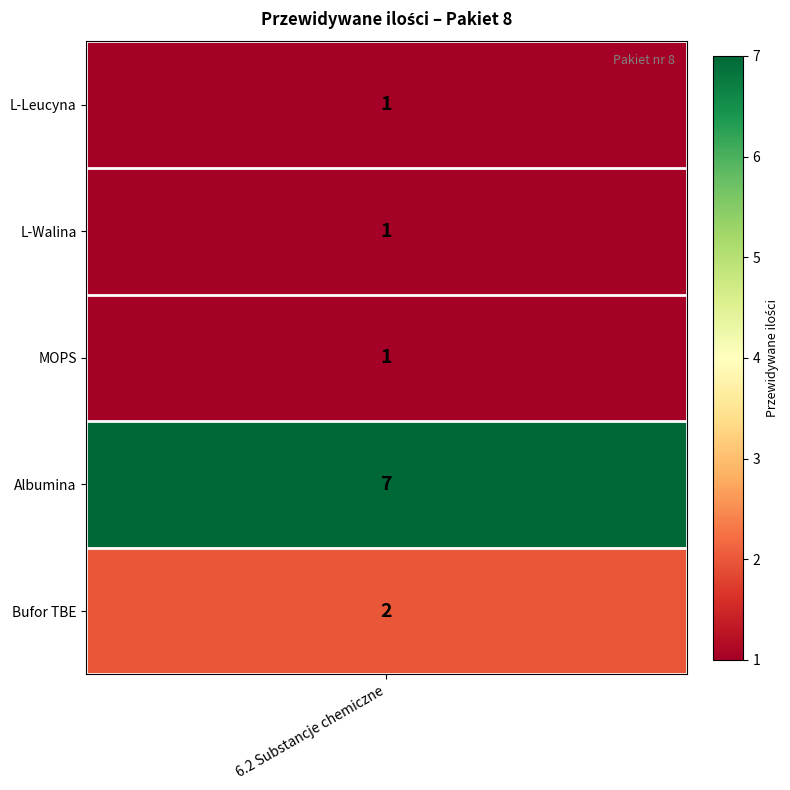

Which category has the highest value across all series?

Albumina